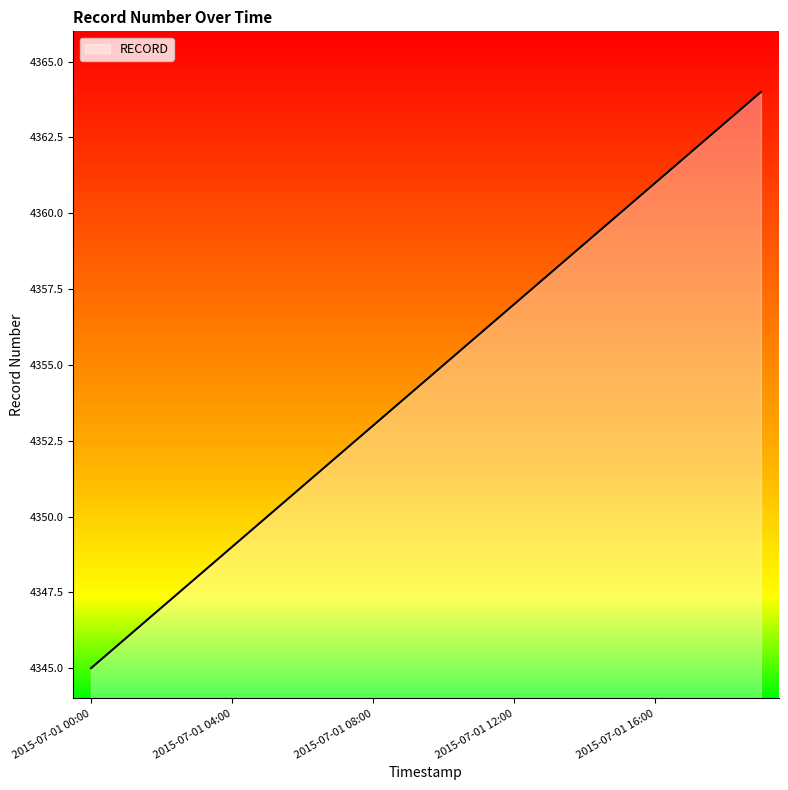

What is the greatest value displayed?

4364